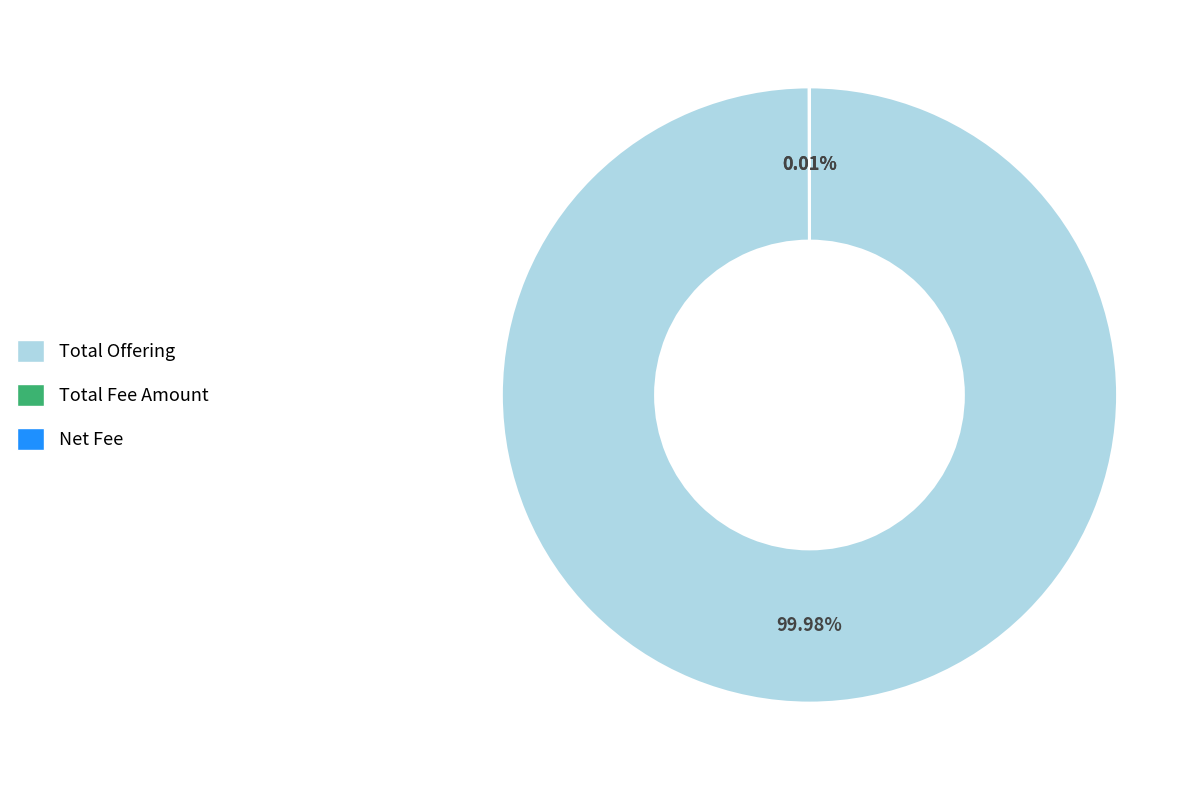

Is there a majority slice in this chart?

Yes